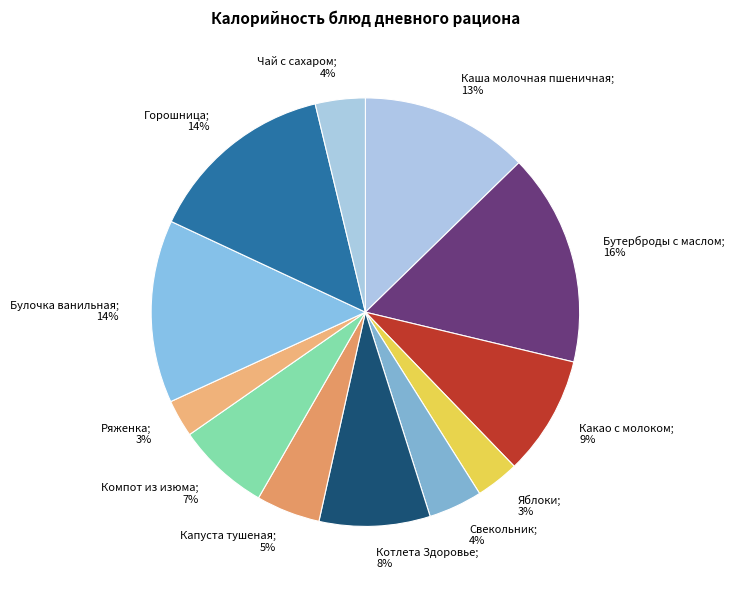

How many segments does this pie chart have?

12